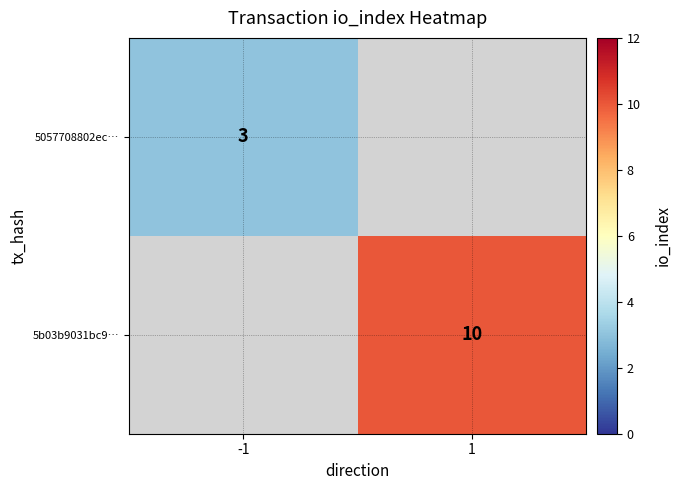

True or false: 5057708802ec… has a value of 1.8 at -1.

False